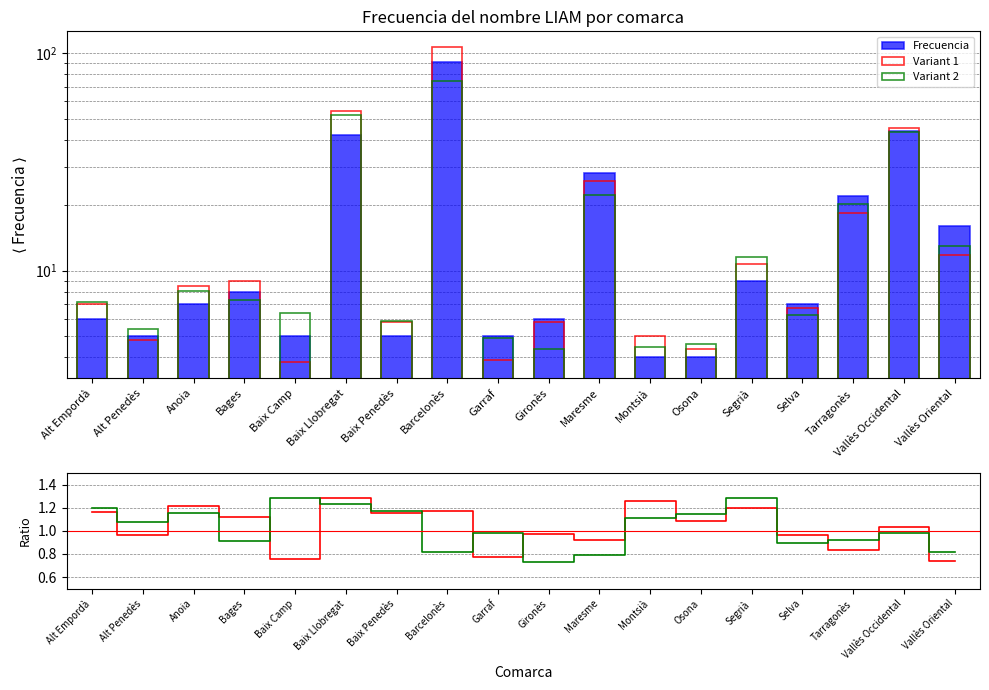

What is the total value across all series at Alt Penedès?

17.3